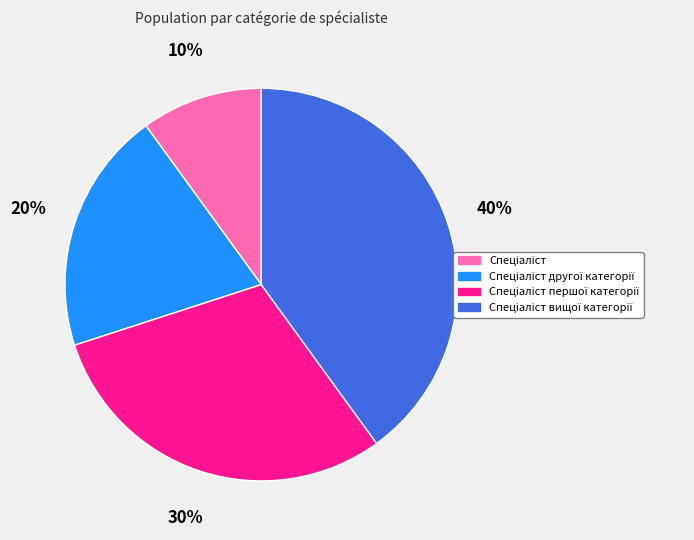

To the nearest percent, what is the average slice percentage?

25%